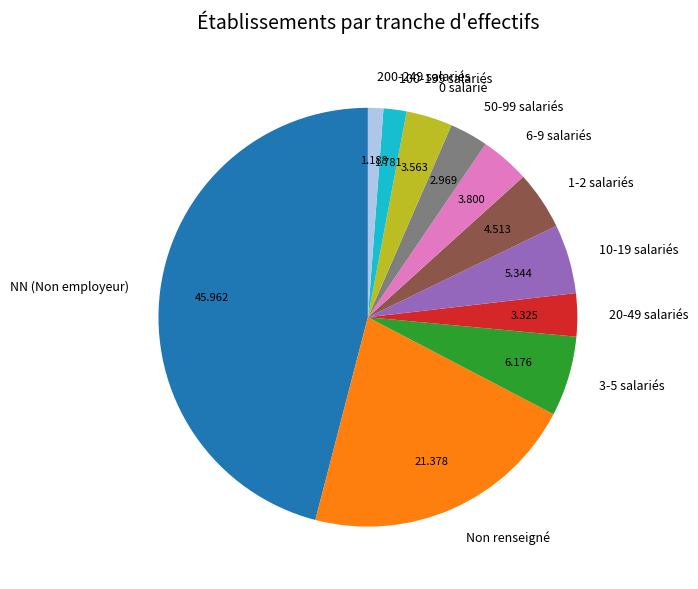

Does any single category account for the majority?

No